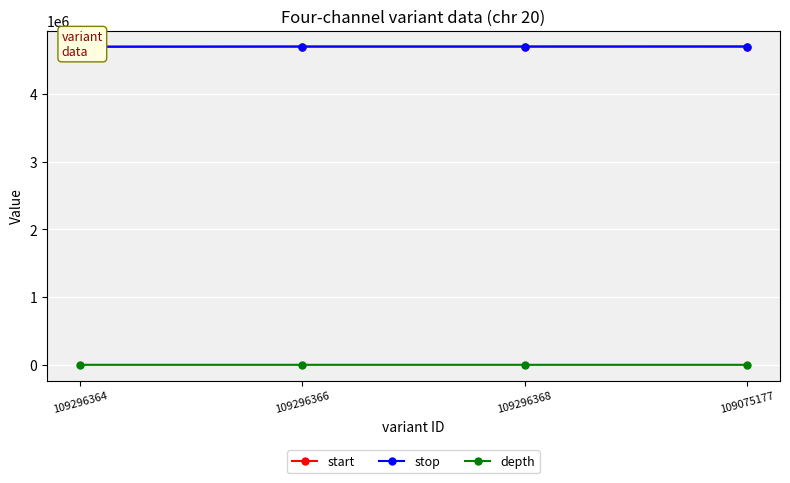

How many values in the start series are below 4698164?

2